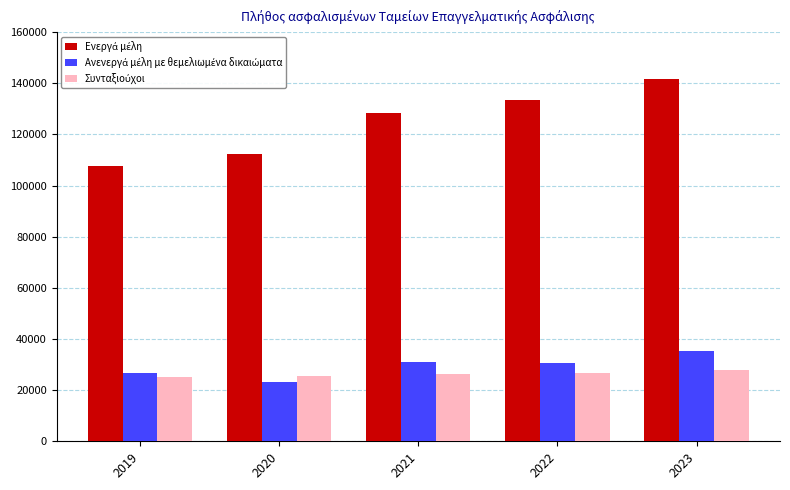

What is the minimum value shown in the chart?

23213